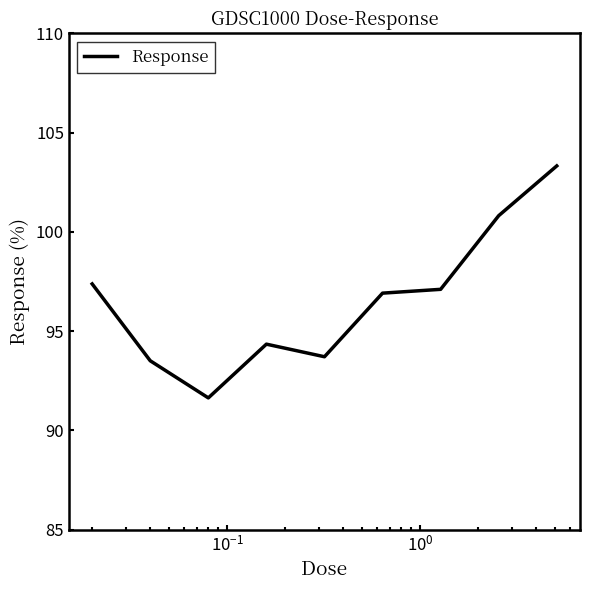

What is the smallest value displayed?

91.6